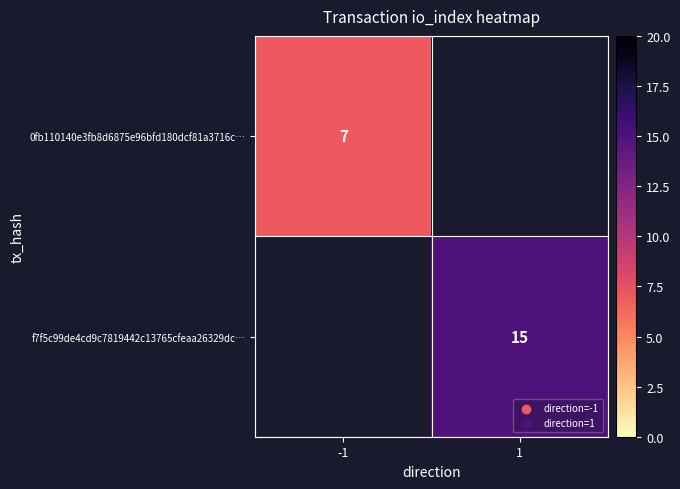

The 0fb110140e3fb8d6875e96bfd180dcf81a3716c… series shows 7 at -1. True or false?

True